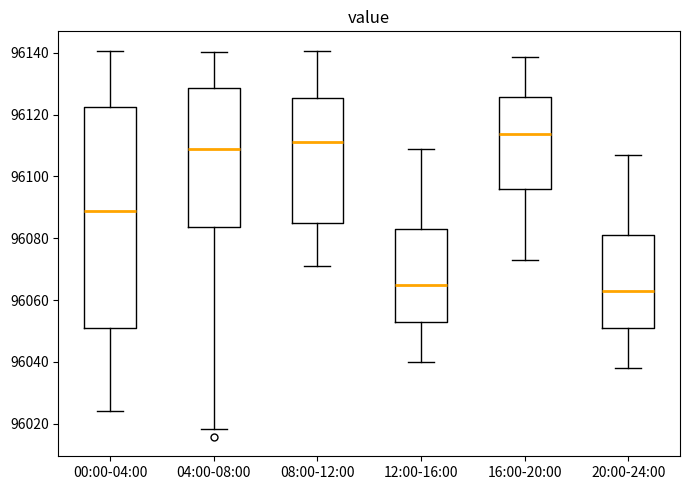

Reading left to right, read every box against the y-axis: the position of its median line, the range the box covers, and the ends of its whiskers. The values are not printed on the chart, so give them approximately, as read against the axis.

00:00-04:00: median 96088, box 96052 to 96122, whiskers 96024 to 96140
04:00-08:00: median 96108, box 96084 to 96128, whiskers 96018 to 96140
08:00-12:00: median 96112, box 96084 to 96126, whiskers 96072 to 96140
12:00-16:00: median 96064, box 96052 to 96084, whiskers 96040 to 96108
16:00-20:00: median 96114, box 96096 to 96126, whiskers 96072 to 96138
20:00-24:00: median 96062, box 96050 to 96082, whiskers 96038 to 96106